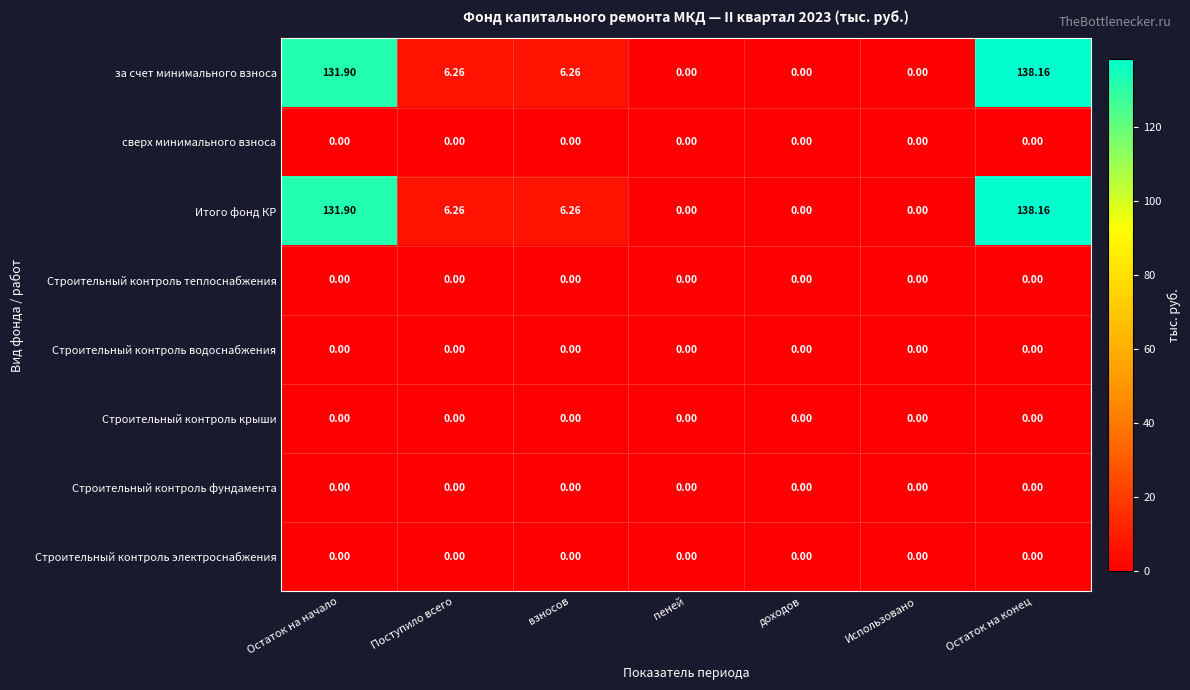

At which label does Итого фонд КР reach its peak?

Остаток на конец